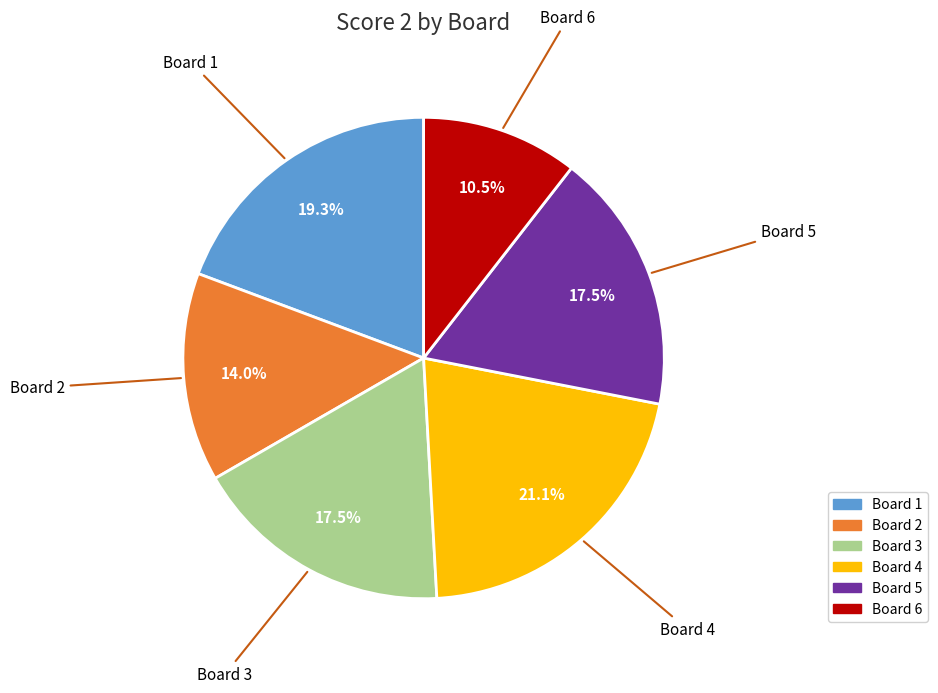

True or false: Board 2 accounts for 27% of the total.

False